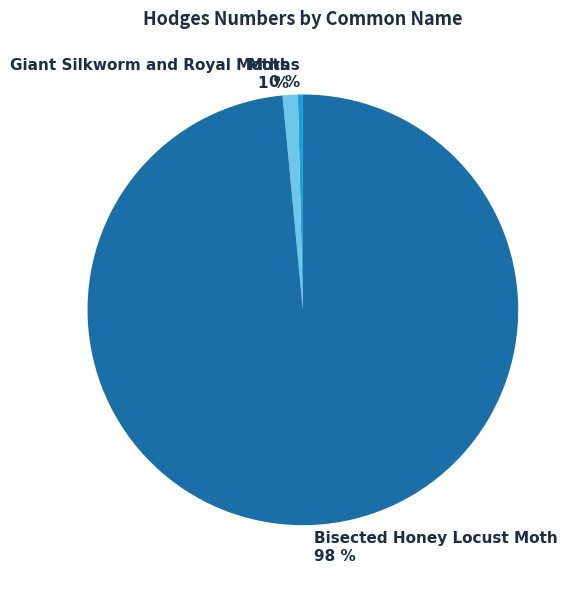

Is the sum of Bisected Honey Locust Moth and Moths greater than half?

Yes